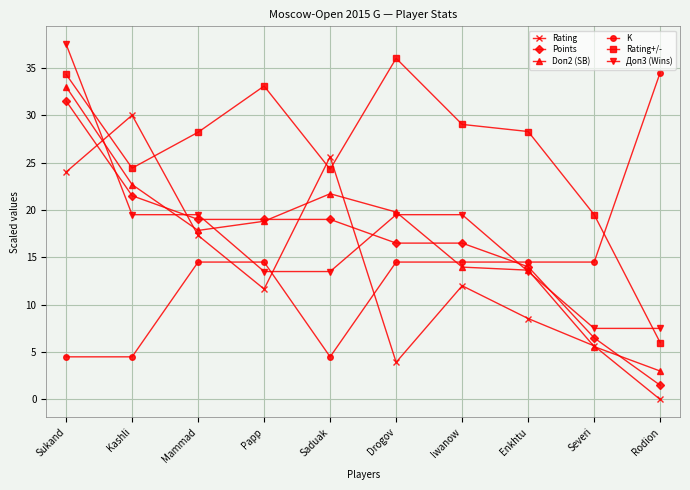

How many interior local valleys does the Rating series have?

2